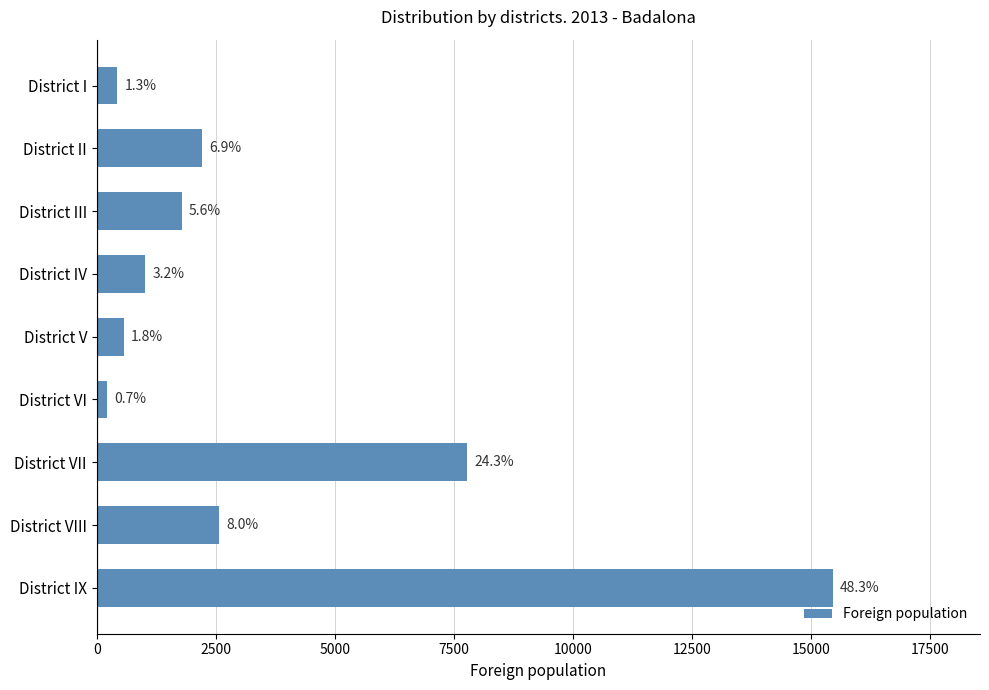

What is the smallest value displayed?

209